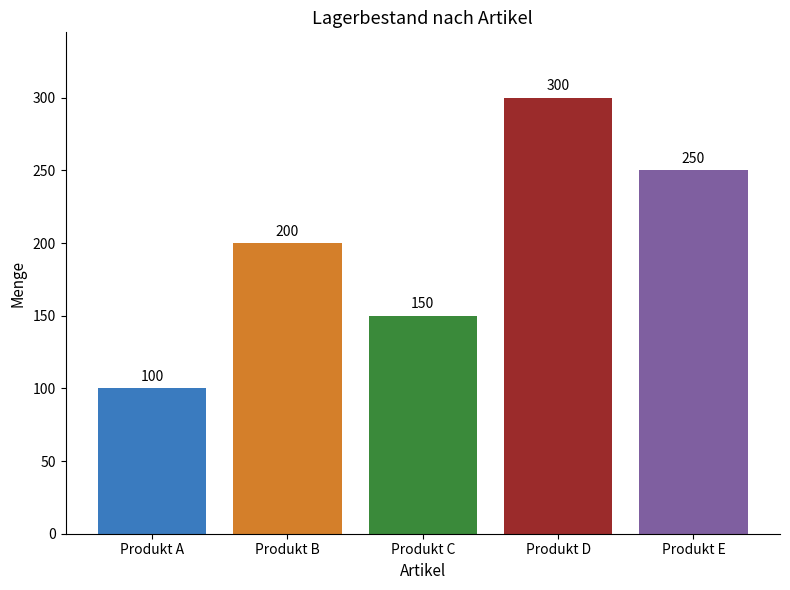

Which has a higher value, Produkt C or Produkt B?

Produkt B